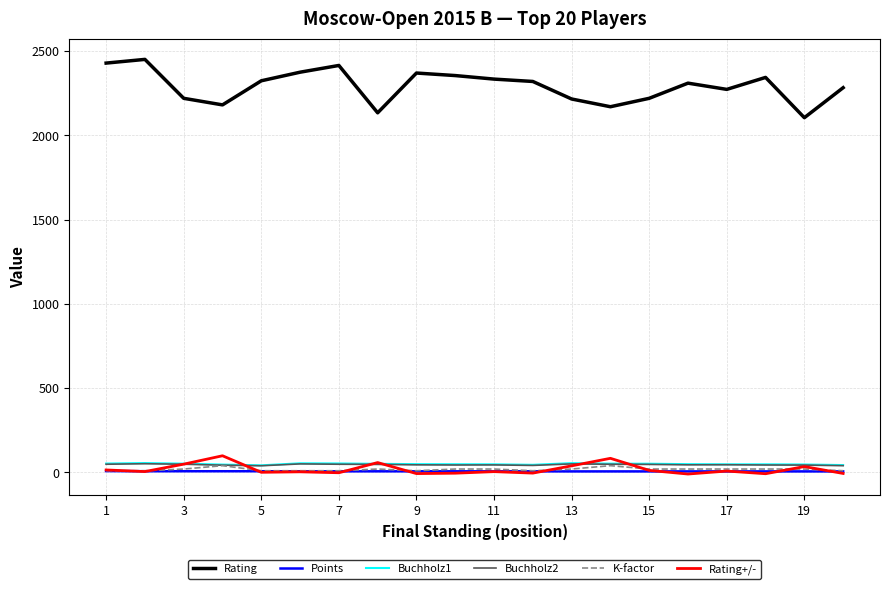

Which series has the widest spread of values?

Rating